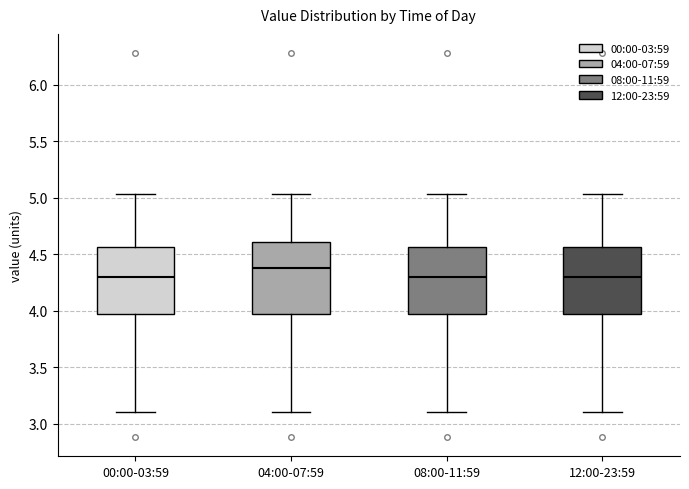

Where is the lower edge of the box for 04:00-07:59 on the y-axis? The values are not printed on the chart, so give them approximately, as read against the axis.

3.95